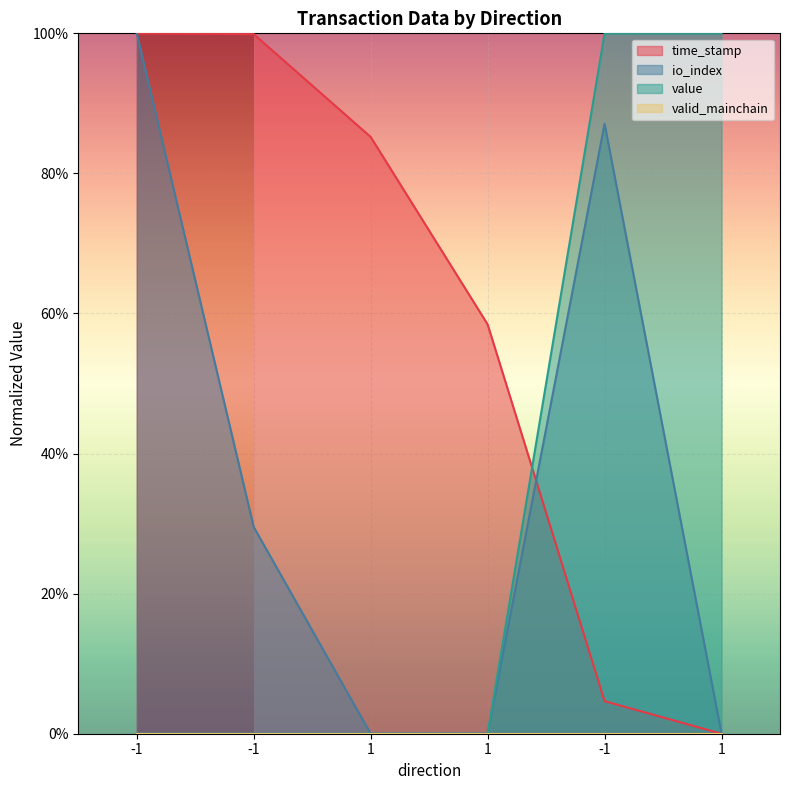

How many interior local peaks does the io_index series have?

1